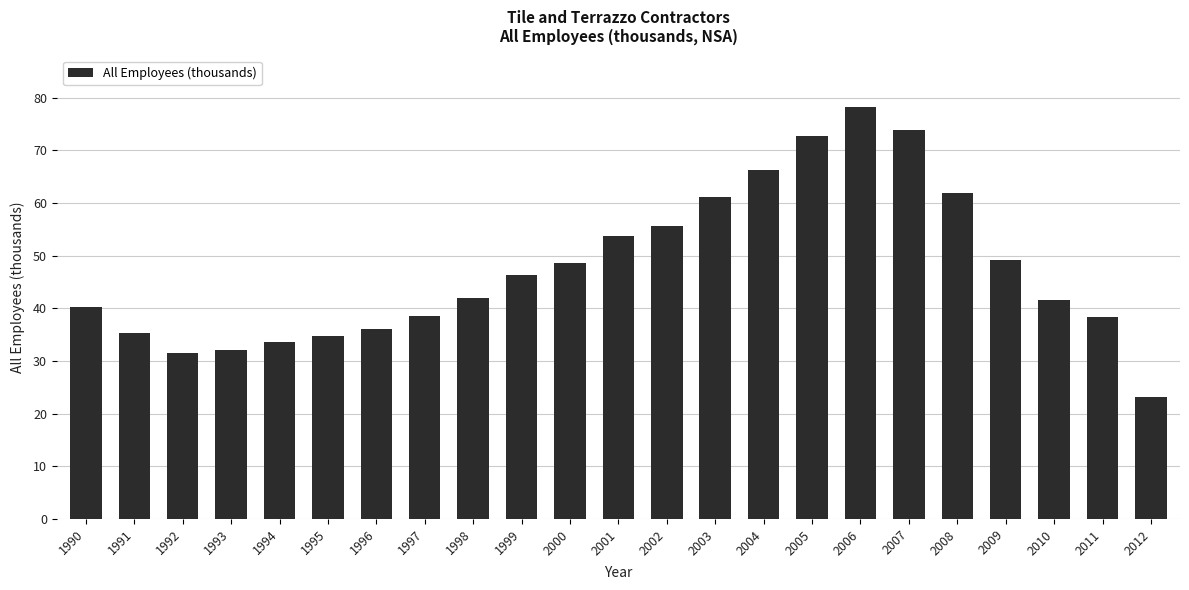

Does the chart contain stacked bars?

No